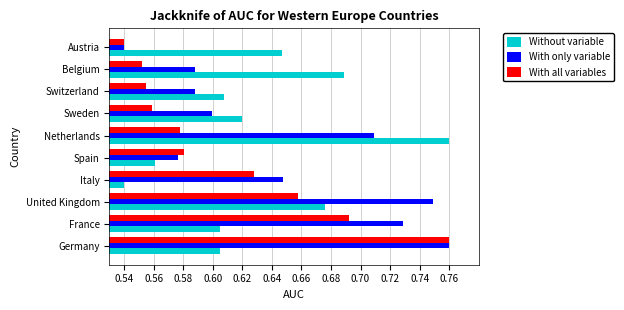

What is the sum of the With all variables values at United Kingdom and France?

1.4